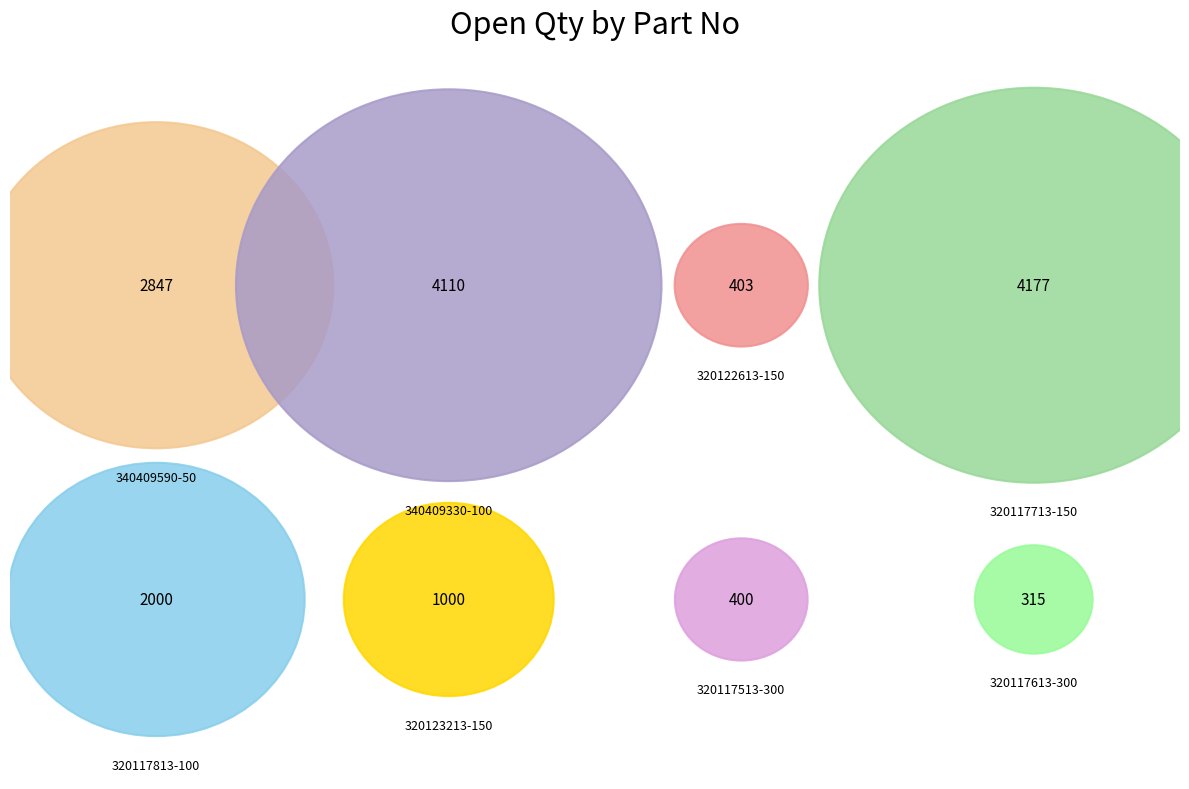

Count the number of slices in the pie.

8